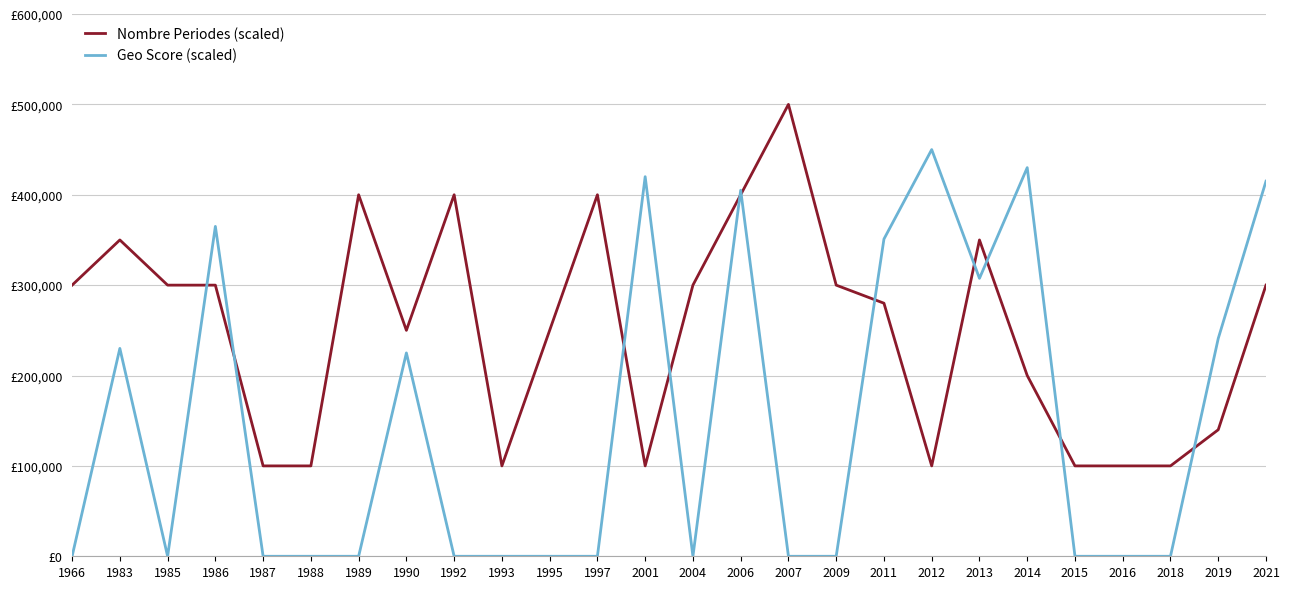

What is the spread (max minus min) of values at 1995?

250000.0